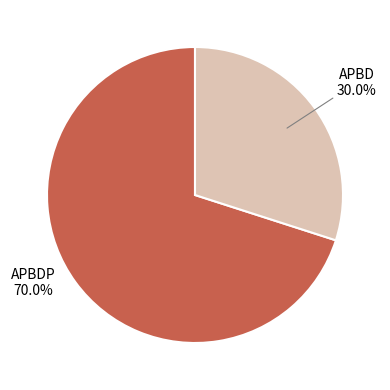

Does any single category account for the majority?

Yes